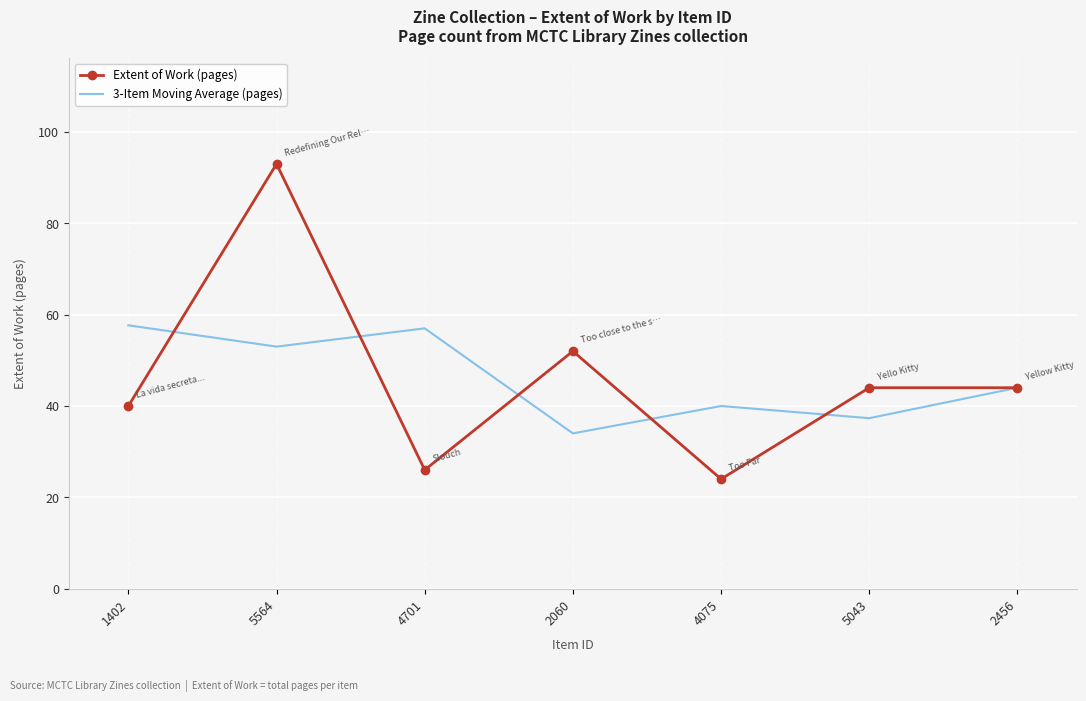

What is the maximum value for 3-Item Moving Average (pages)?

57.7